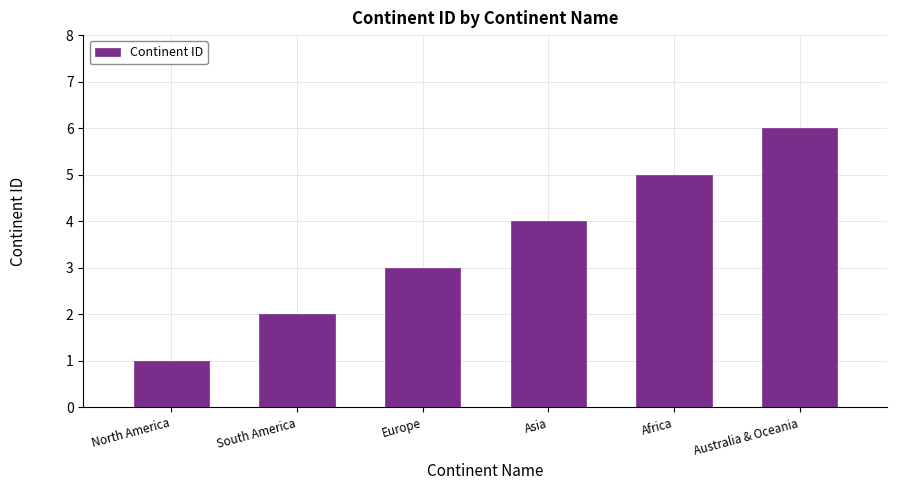

What is the smallest value displayed?

1